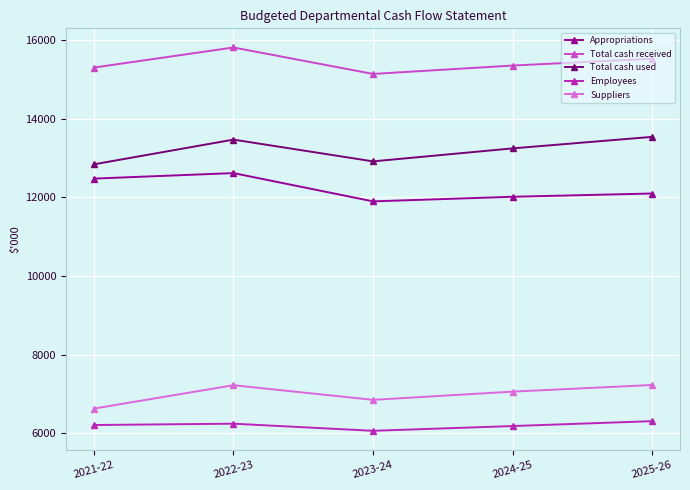

What is the minimum value shown in the chart?

6063